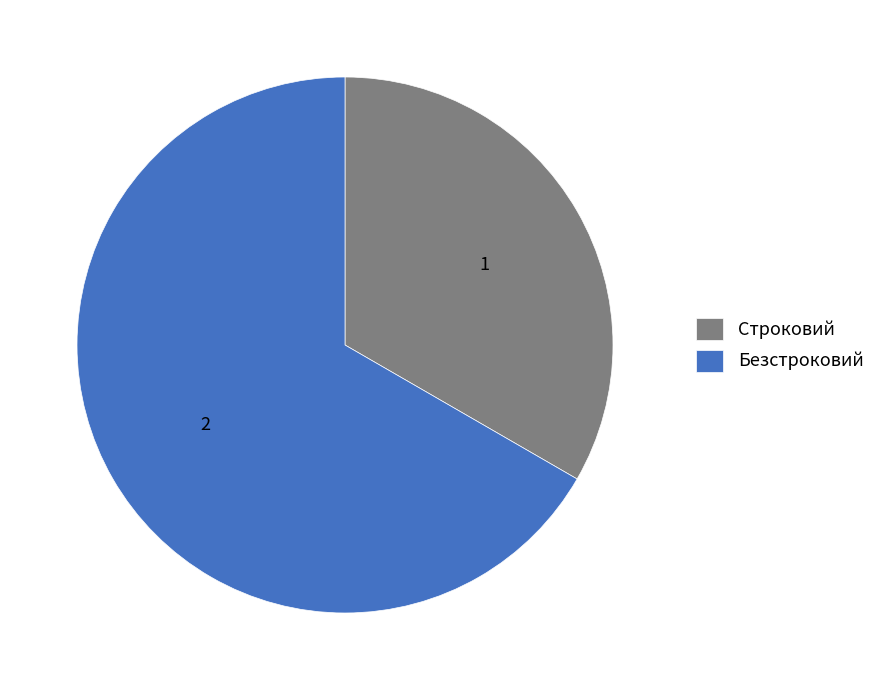

How many slices are in this pie chart?

2